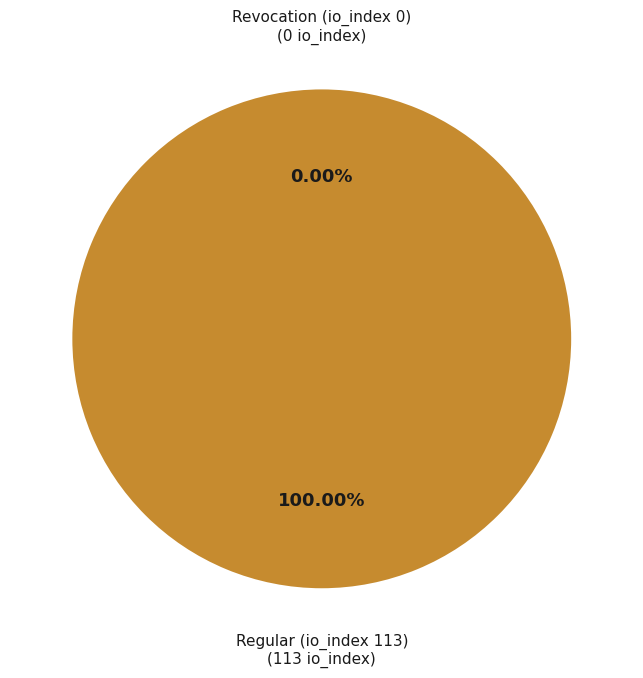

To the nearest percent, what is the combined percentage of Regular (io_index 113) and Revocation (io_index 0)?

100%